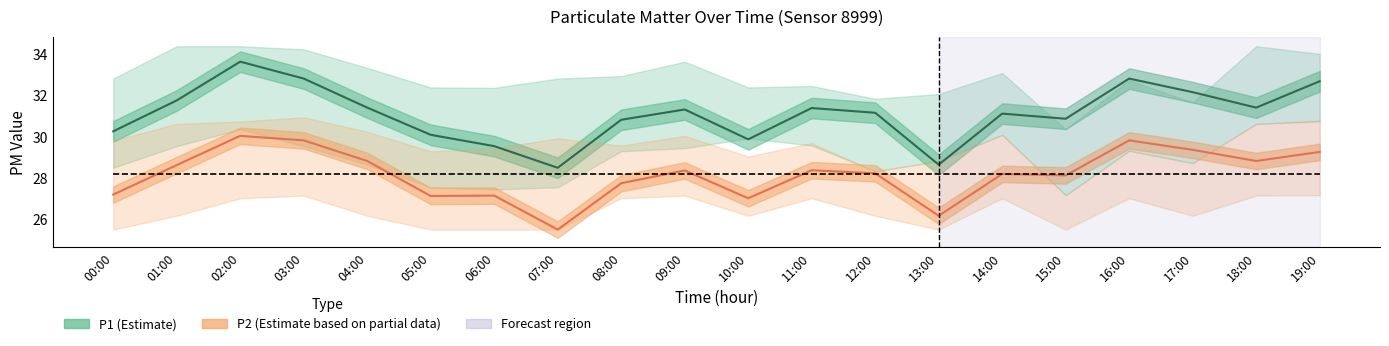

At which label does P2 (Estimate based on partial data) first exceed 28?

01:00